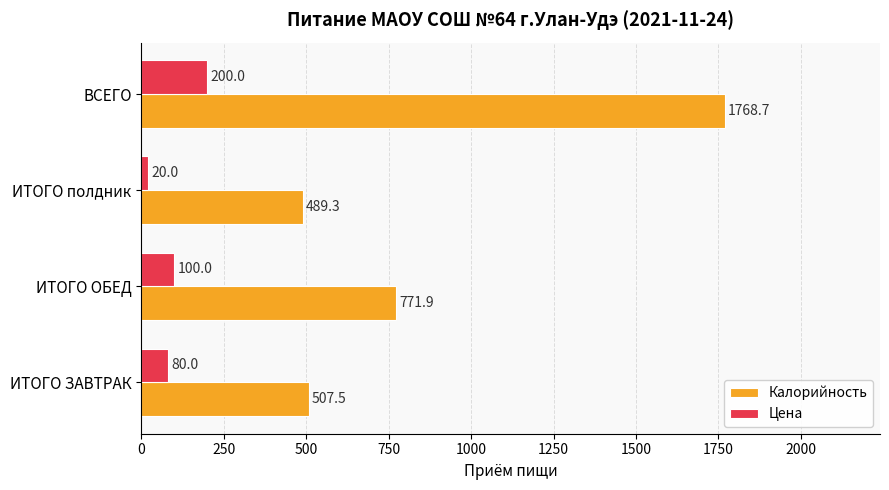

What is the difference between the highest and lowest values at ВСЕГО?

1568.7